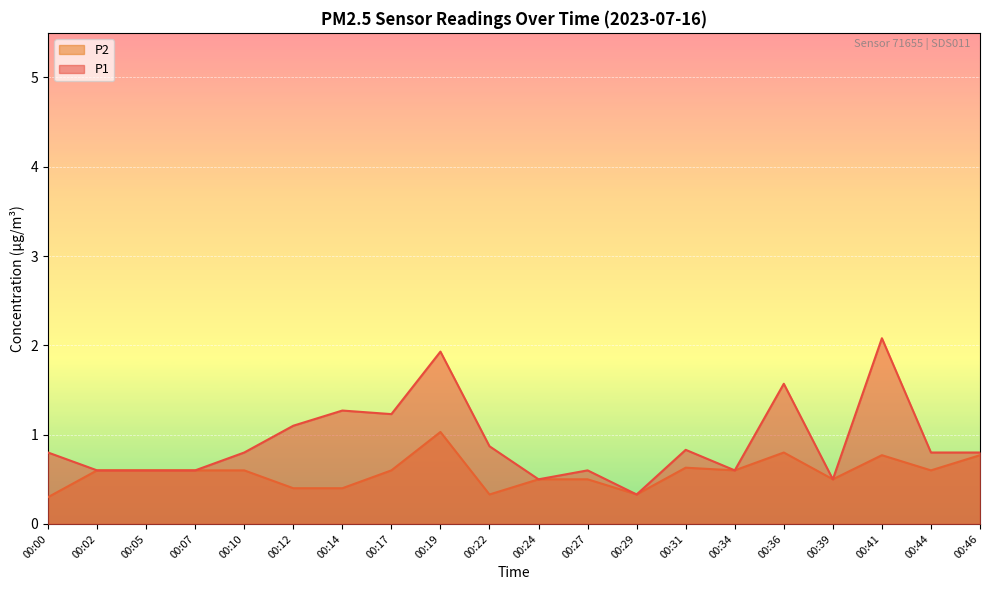

What is the value of the P1 point at the 4th from the left?

0.6